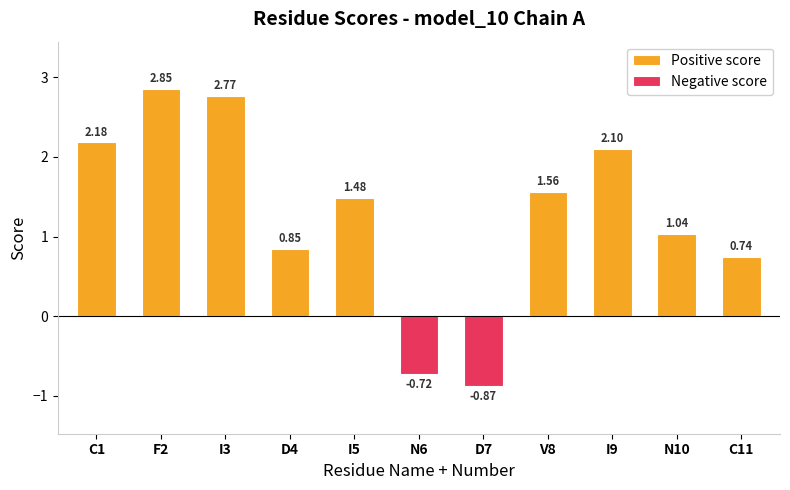

List the series in order of their overall mean, lowest first.

Negative score, Positive score